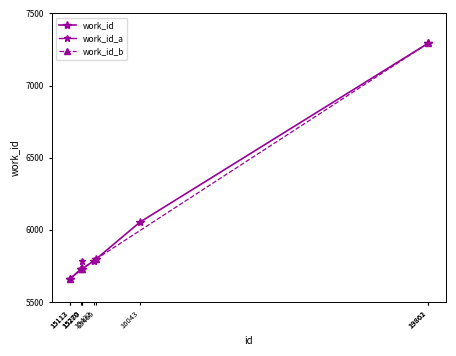

Is this an area chart (filled region under the line)?

No